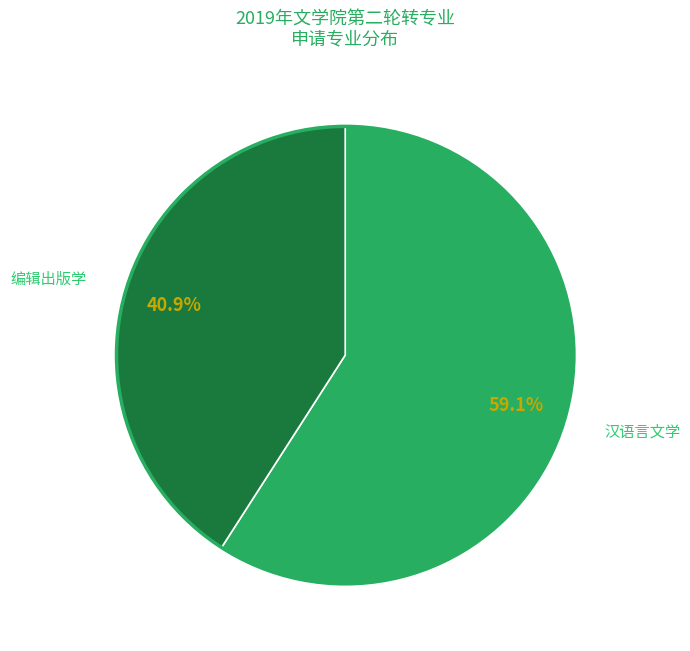

Is 编辑出版学 the majority of the pie?

No